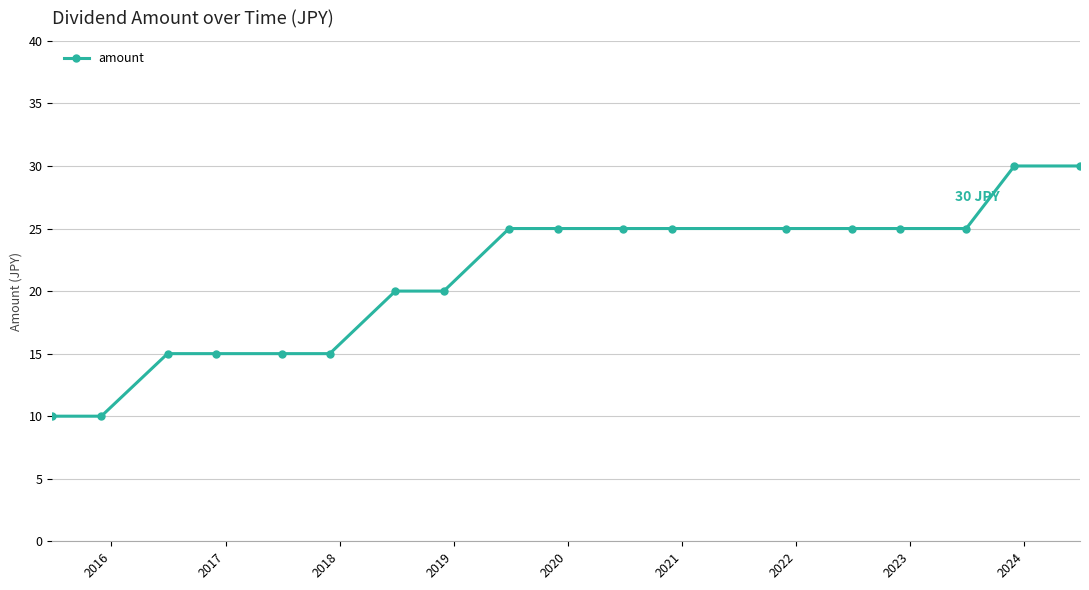

What is the maximum value shown in the chart?

30